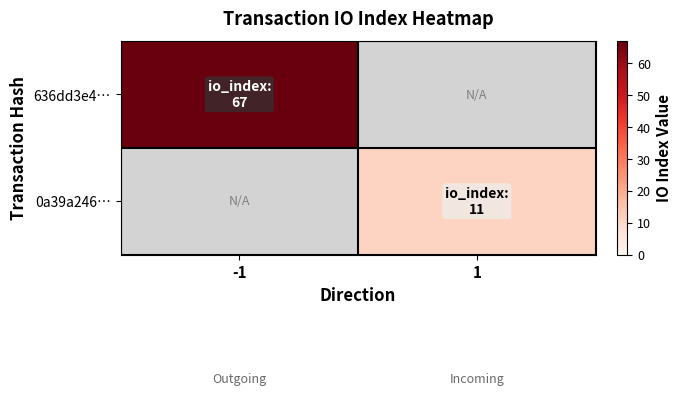

List the labels in order of 0a39a246… value, smallest first.

-1, 1